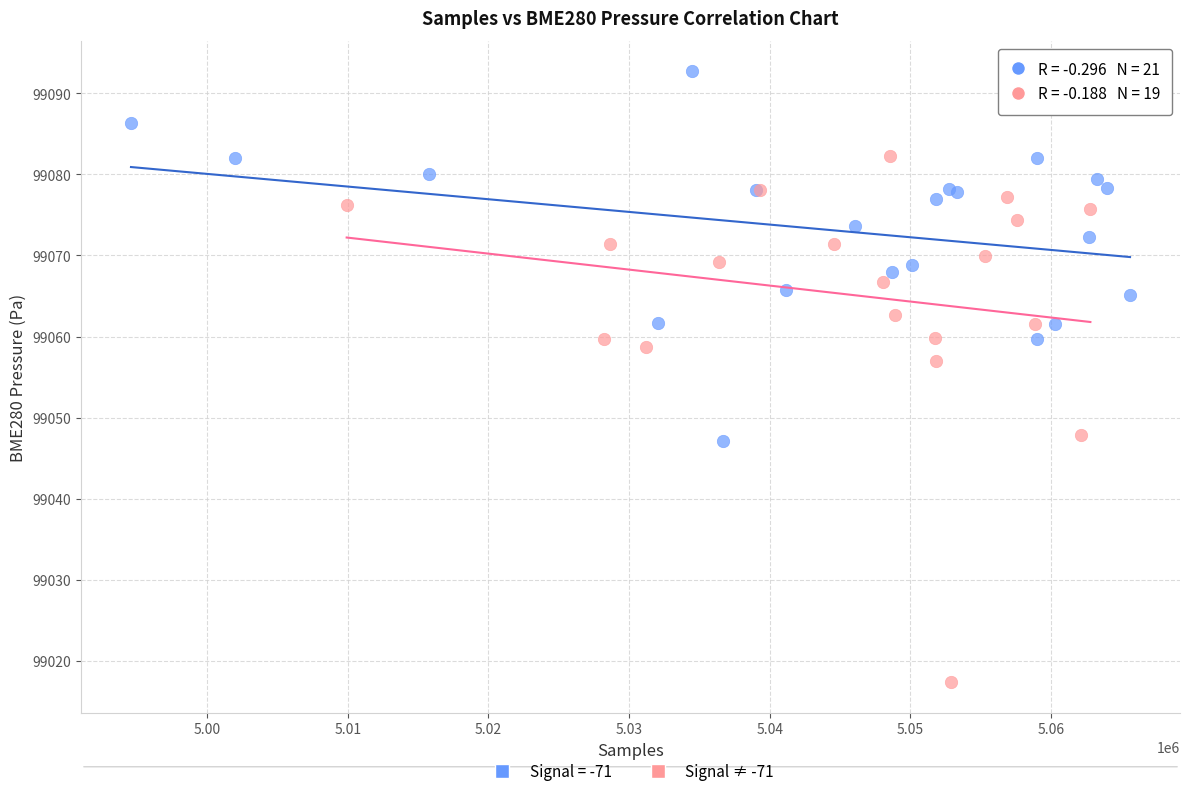

Which series reaches the minimum Y coordinate?

Signal ≠ -71